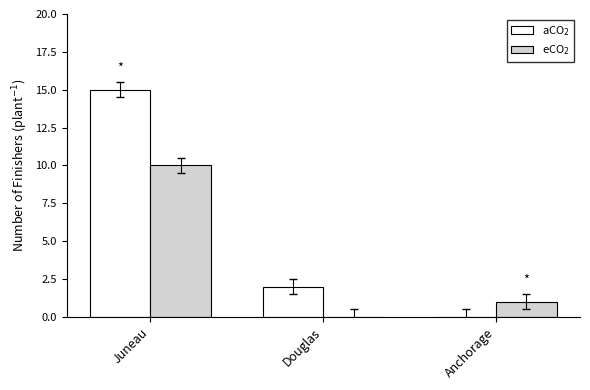

What is the highest value of the aCO$_2$ series?

15